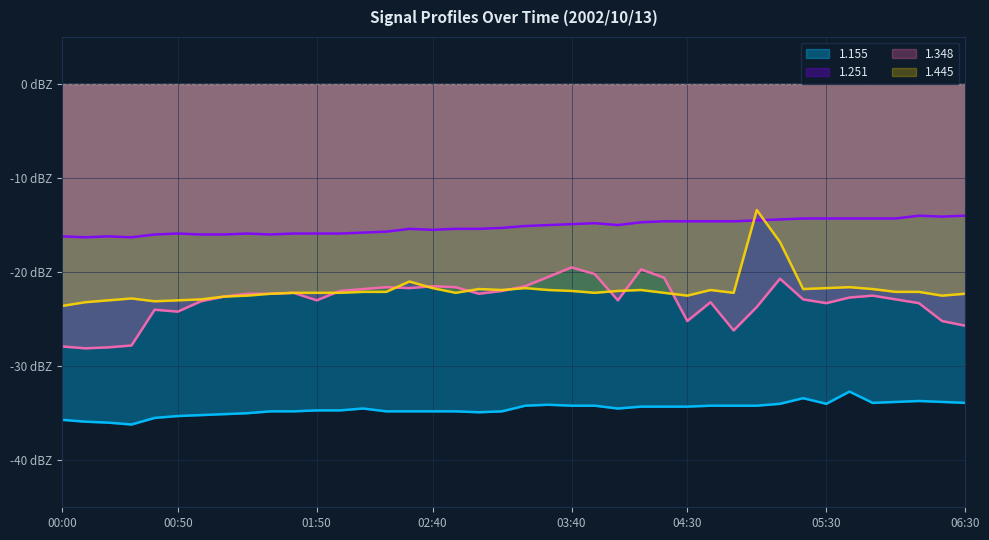

What is the average value of the 1.251 series?

-15.2